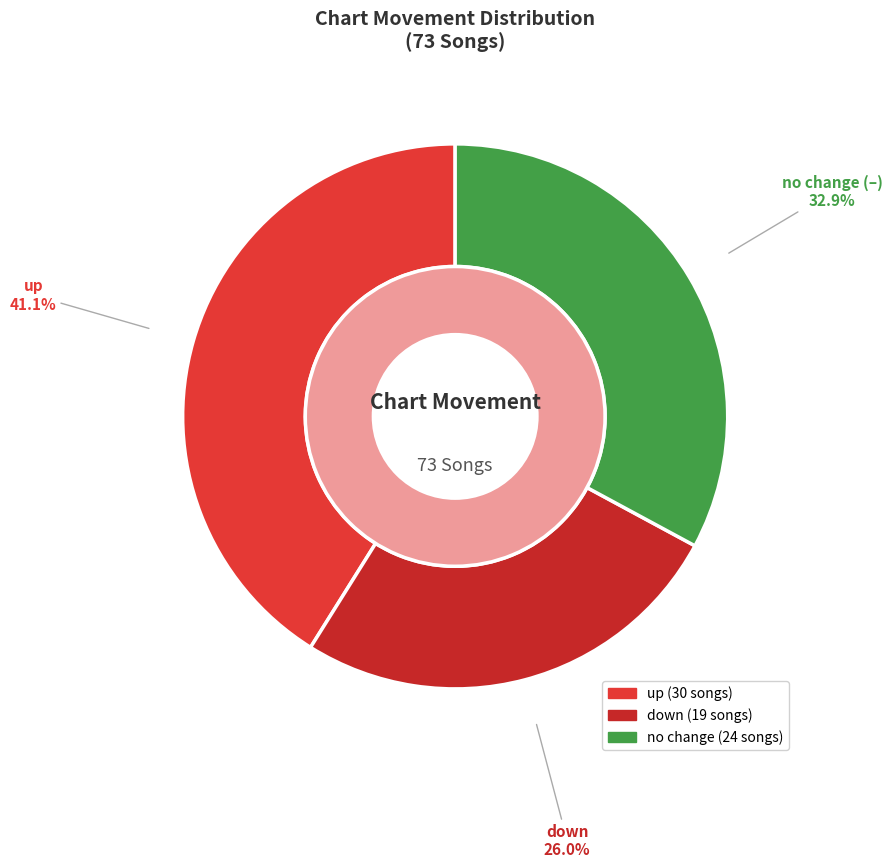

Which slice is the smallest?

down